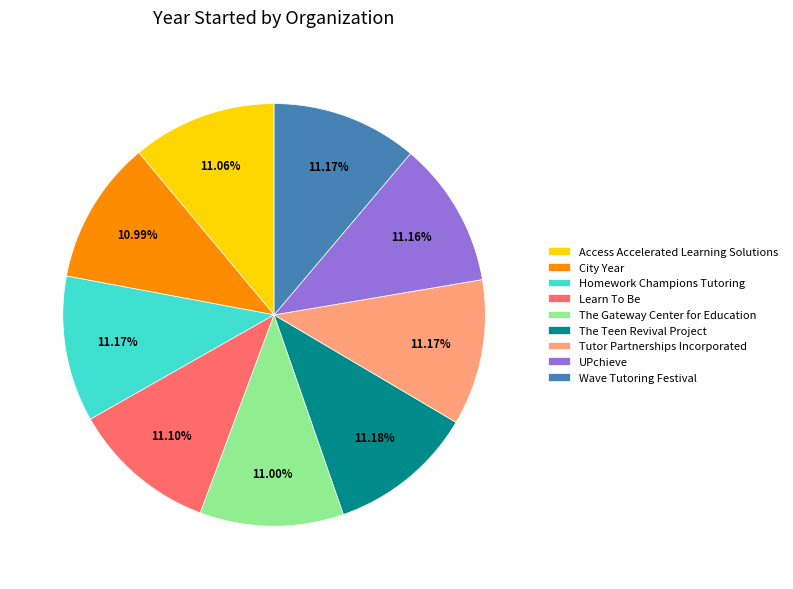

What is the ratio of the value at UPchieve to the value at Learn To Be?

1.0